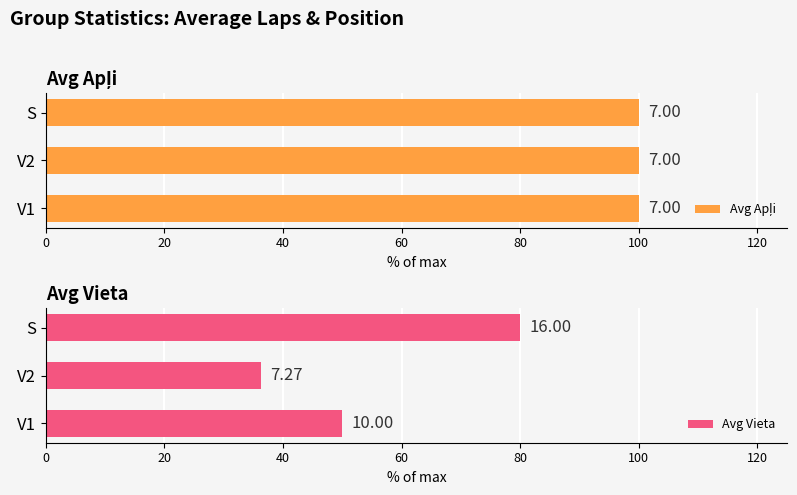

List the series in order of their overall mean, lowest first.

Avg Apļi, Avg Vieta